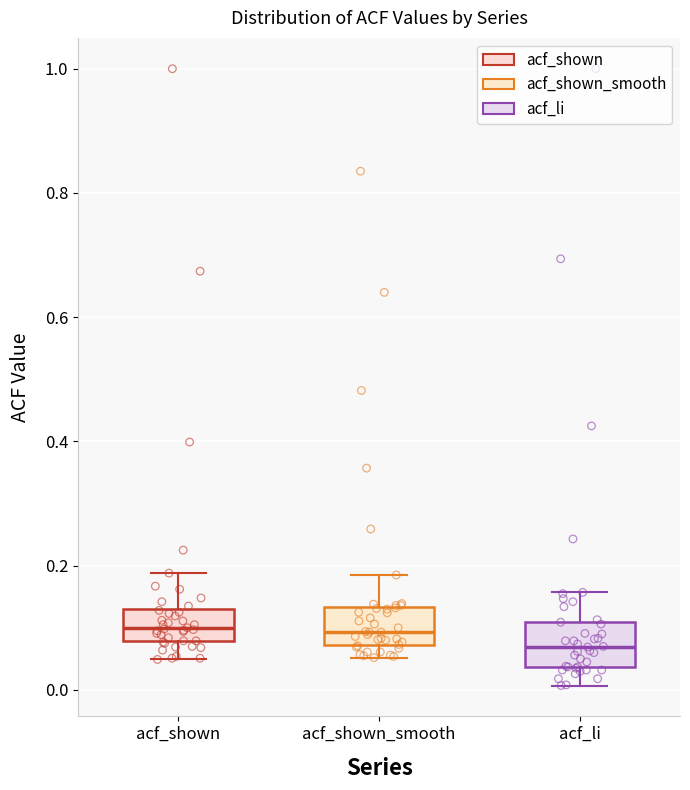

Reading left to right, transcribe this box plot: for each box, give where its median line is, the range the box spans, and where its two whiskers end, as read against the y-axis. The values are not printed on the chart, so give them approximately, as read against the axis.

acf_shown: median 0.10, box 0.08 to 0.12, whiskers 0.04 to 0.18
acf_shown_smooth: median 0.10, box 0.08 to 0.14, whiskers 0.06 to 0.18
acf_li: median 0.06, box 0.04 to 0.12, whiskers 0.00 to 0.16